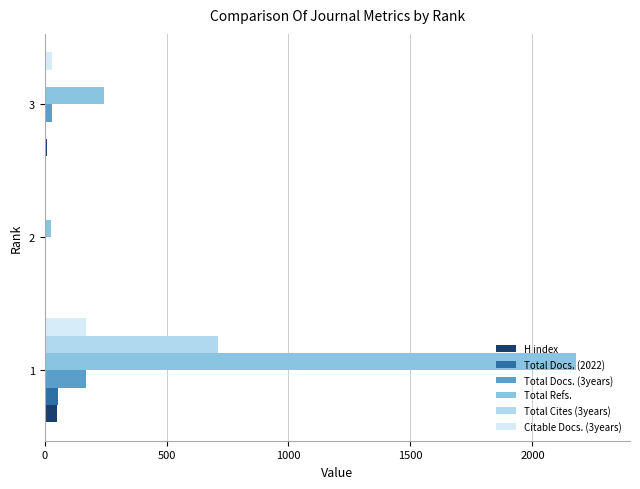

Which series has the widest spread of values?

Total Refs.